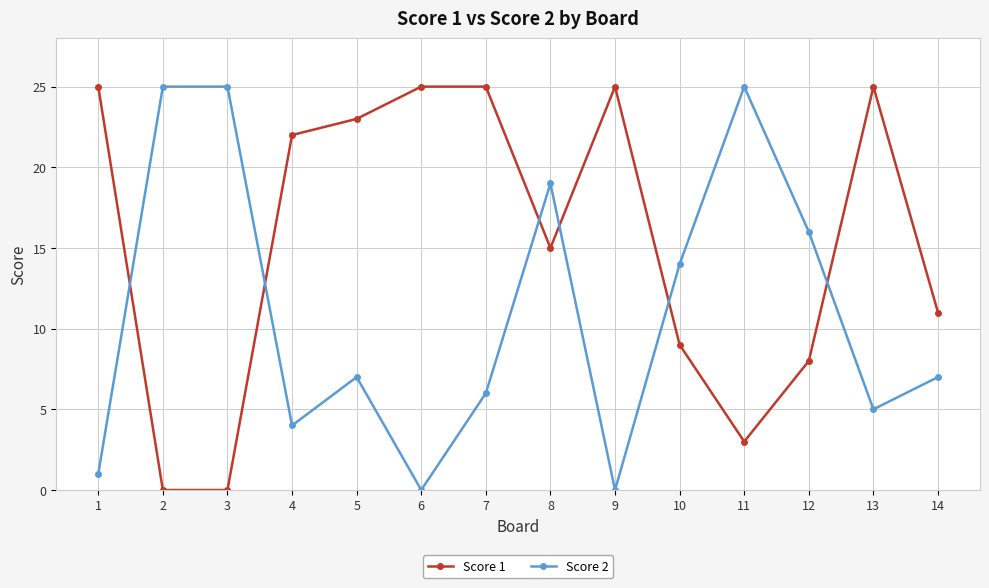

Rank the series at 3 from highest to lowest value.

Score 2, Score 1